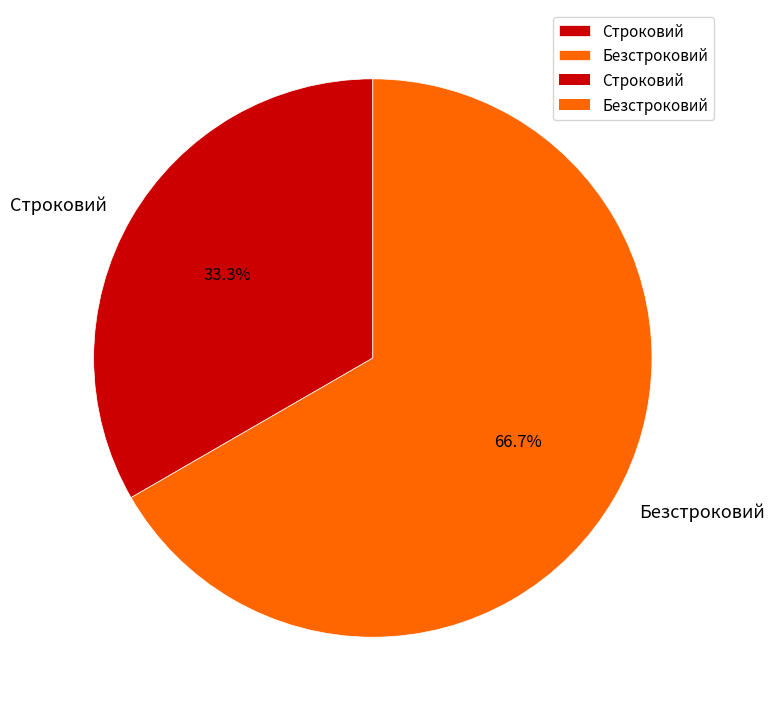

Combined, do Безстроковий and Строковий account for over 50%?

Yes